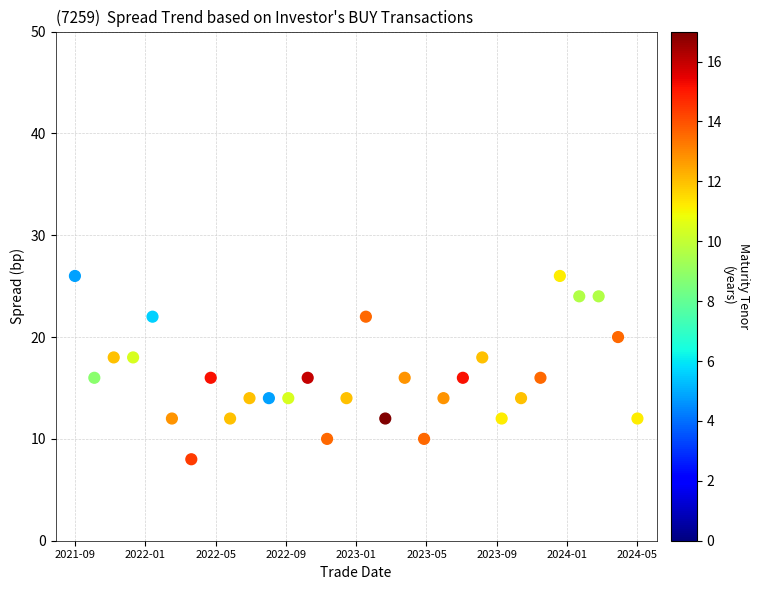

What is the range of Y values (max minus min)?

18